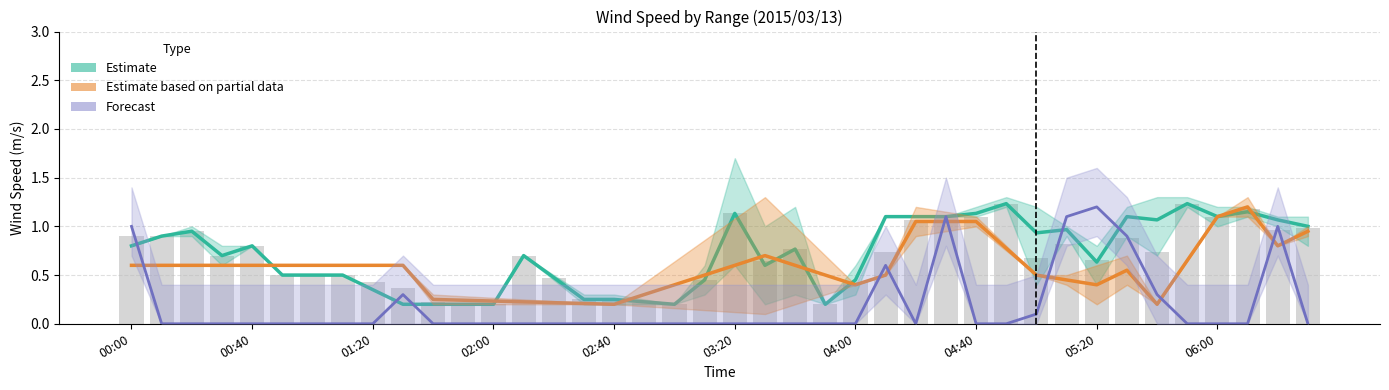

What position from the right is 35?

5